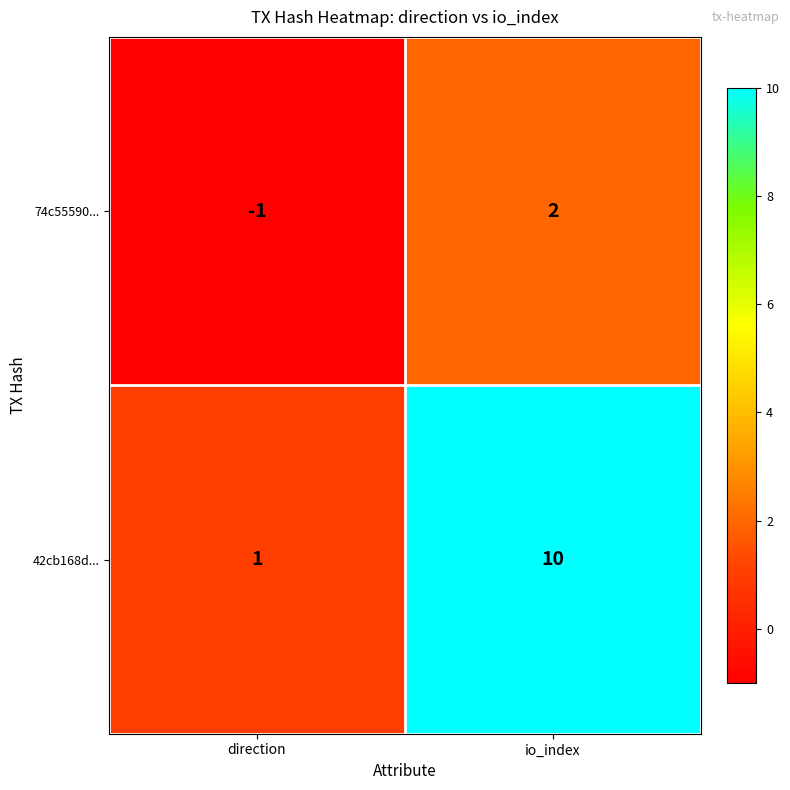

Which series has the largest range (max minus min)?

42cb168d...